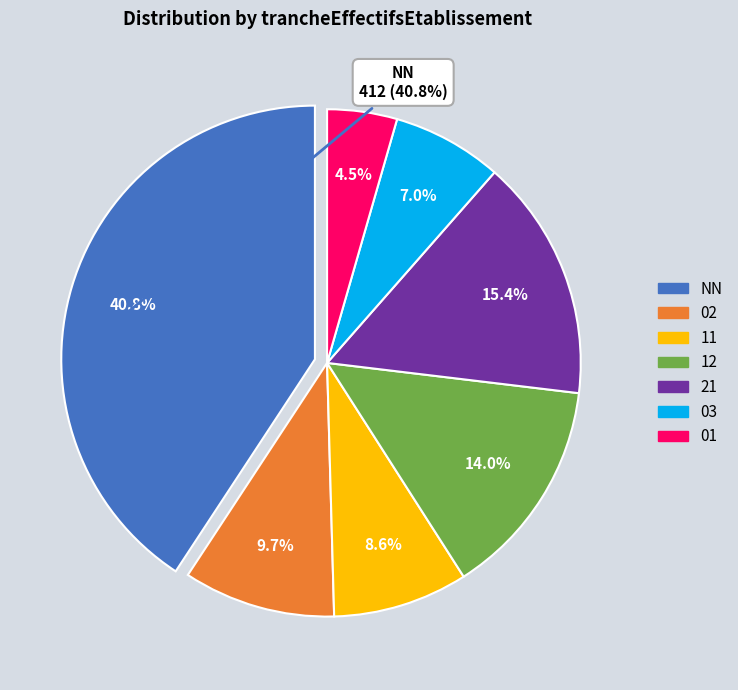

To the nearest percent, what is the average slice percentage?

14%